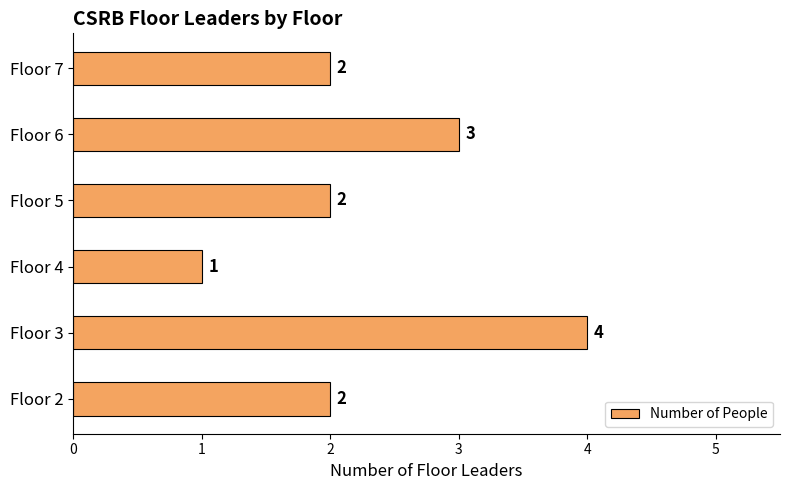

Is it true that the value at Floor 5 is 1?

False